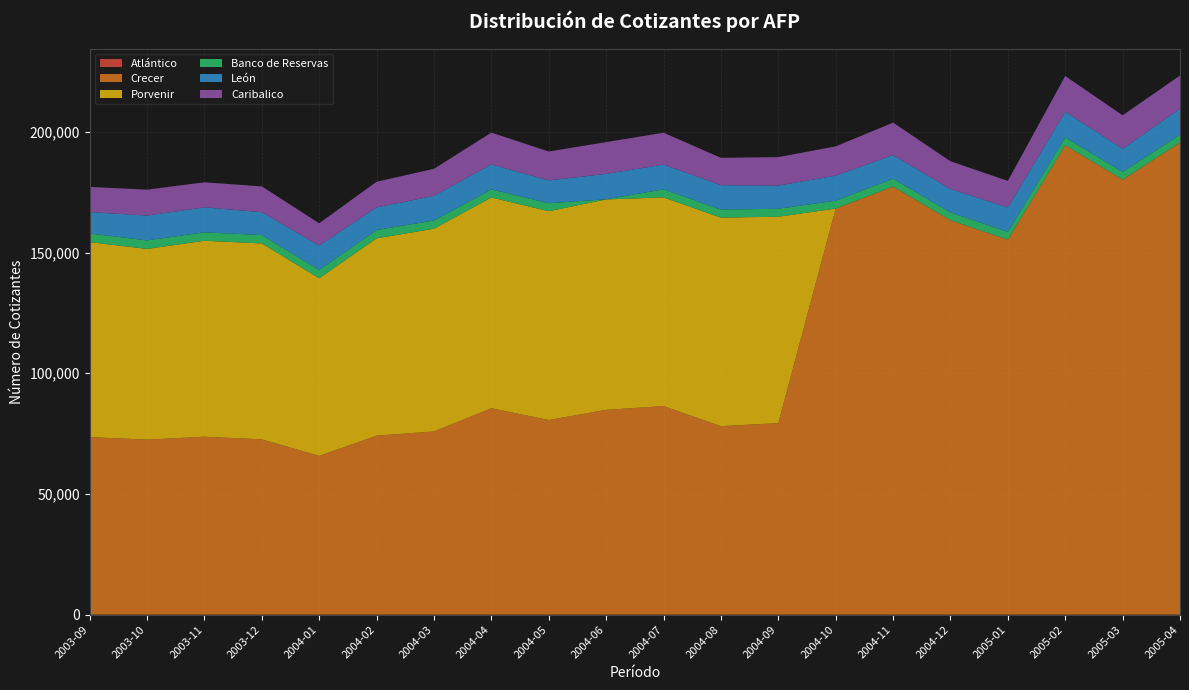

Reading left to right, transcribe all the data shown in this chart.

Atlántico: 0	0	0	0	0	0	0	0	0	0	0	0	0	0	0	0	0	0	0	0
Crecer: 73540	72502	73691	72612	65770	74132	75879	85493	80620	84841	86383	78071	79336	168193	177314	163358	155331	194422	180175	195579
Porvenir: 80772	78980	81189	81154	73573	81739	83981	87299	86483	87147	86446	86385	85484	0	0	0	0	0	0	0
Banco de Reservas: 3561	3538	3467	3453	3435	3433	3408	3338	3310	63	3336	3320	3301	3274	3260	3242	3234	3237	3227	3201
León: 8848	10296	10360	9484	10100	9390	10188	10362	9436	10514	10257	10114	9606	10364	9759	9712	10093	10645	9593	10708
Caribalico: 10461	10709	10379	10686	9231	10623	11218	13173	11977	13167	13196	11330	11783	12119	13463	11496	11004	14813	13826	13833